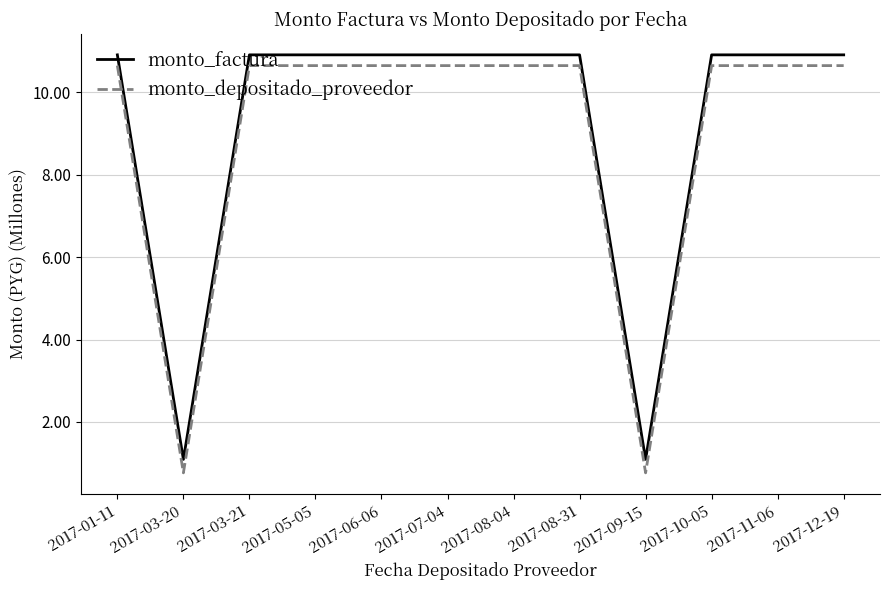

True or false: monto_factura and monto_depositado_proveedor intersect in this chart.

False